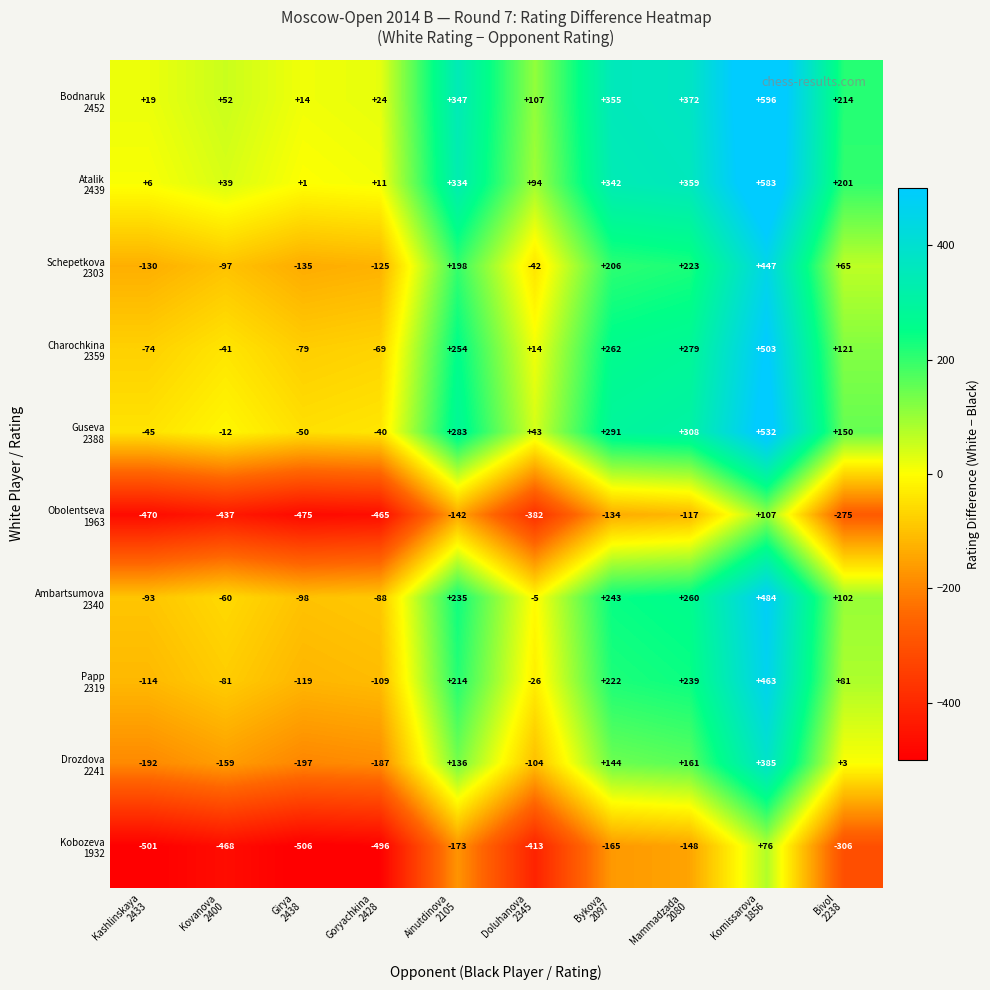

Count the number of categories in the chart.

10